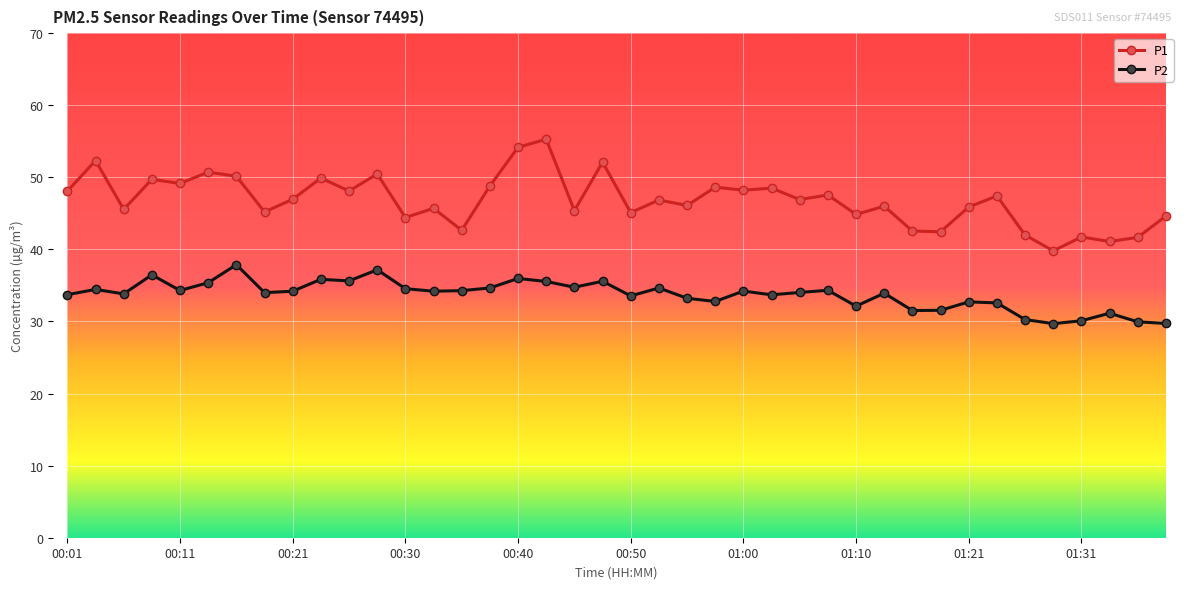

Count the number of categories in the chart.

40